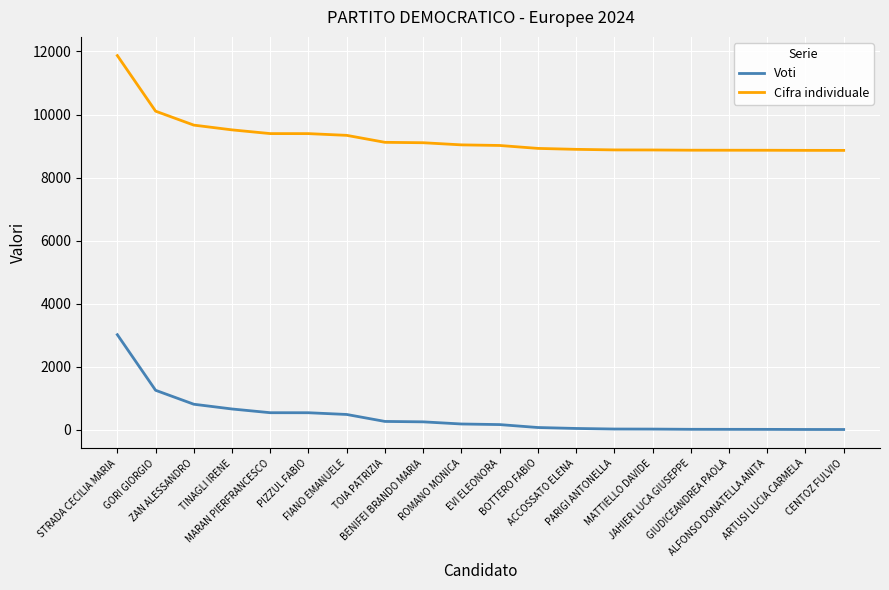

What is the difference between the maximum and minimum values in the Voti series?

3009